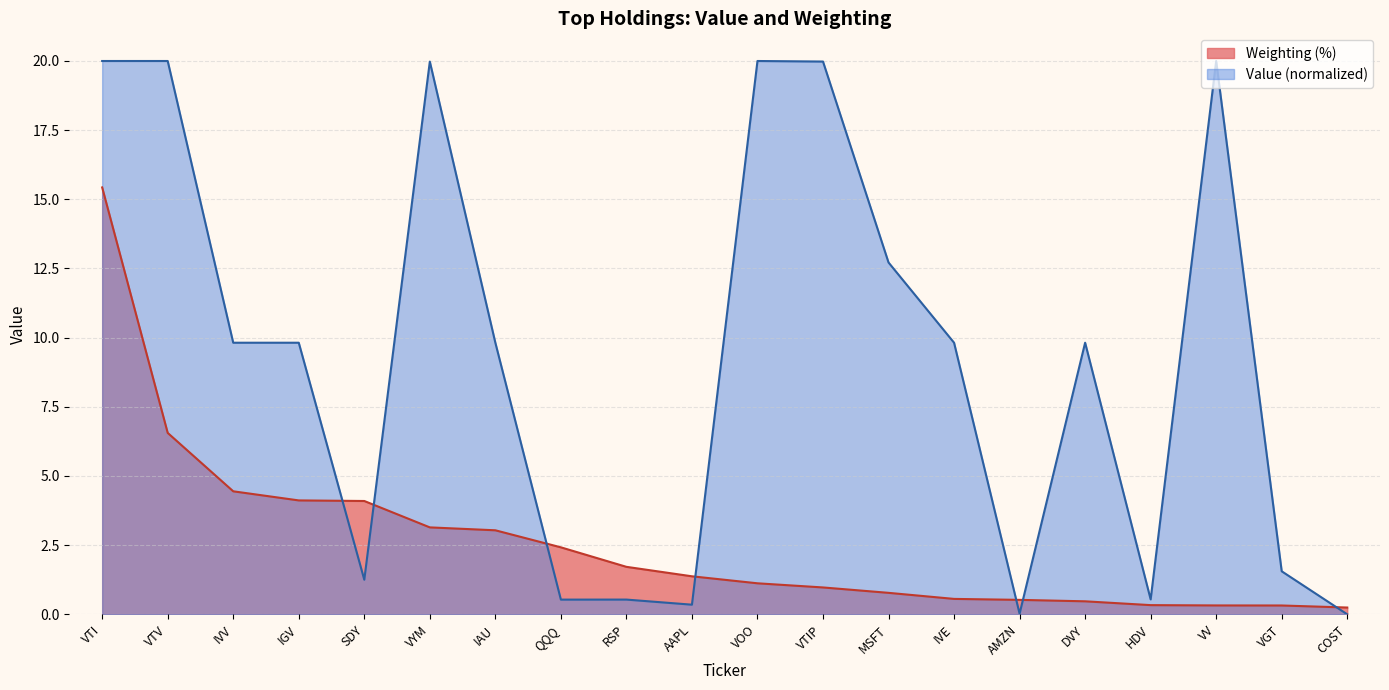

Which series has the widest spread of values?

Value (normalized)